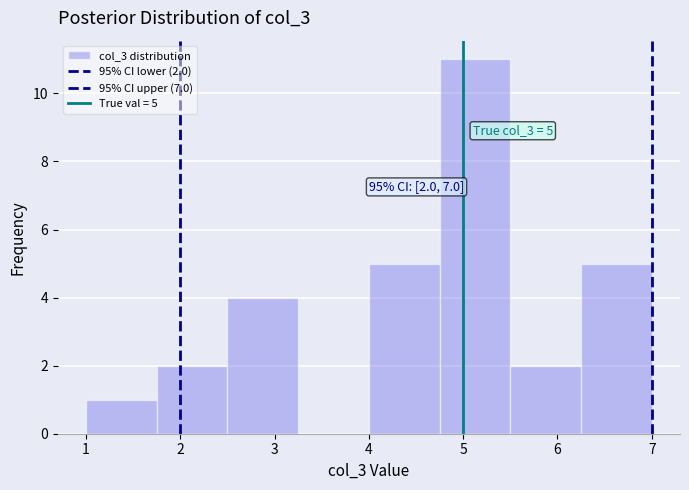

Over which range of the x-axis is the bar tallest?

4.75 to 5.50